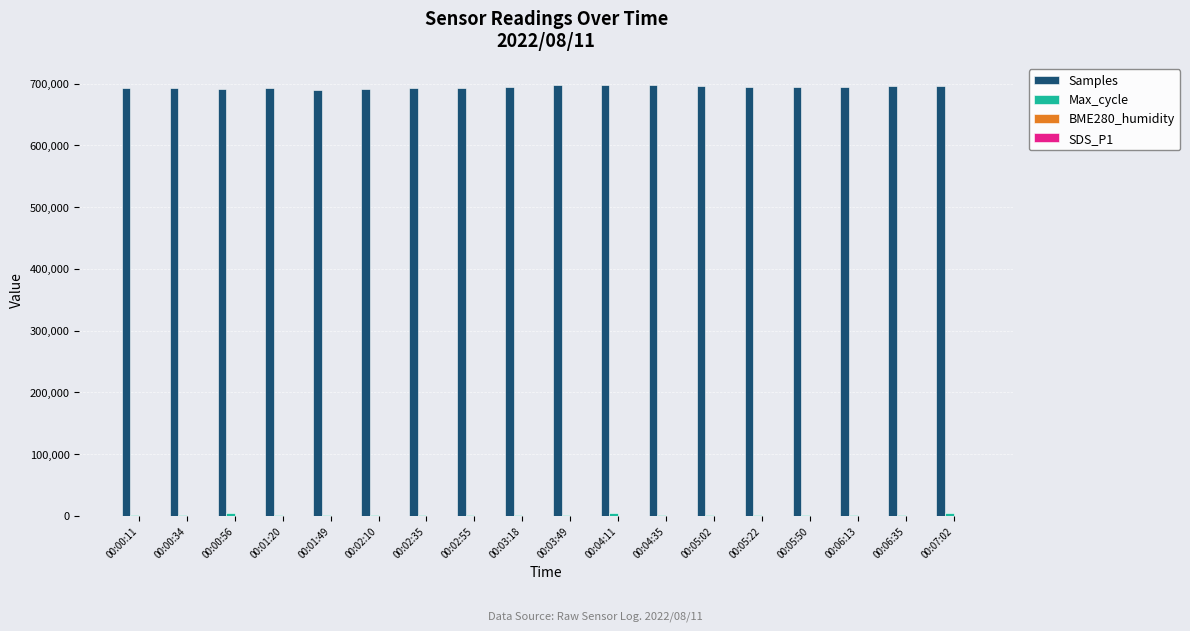

Which series has the largest total across all categories?

Samples